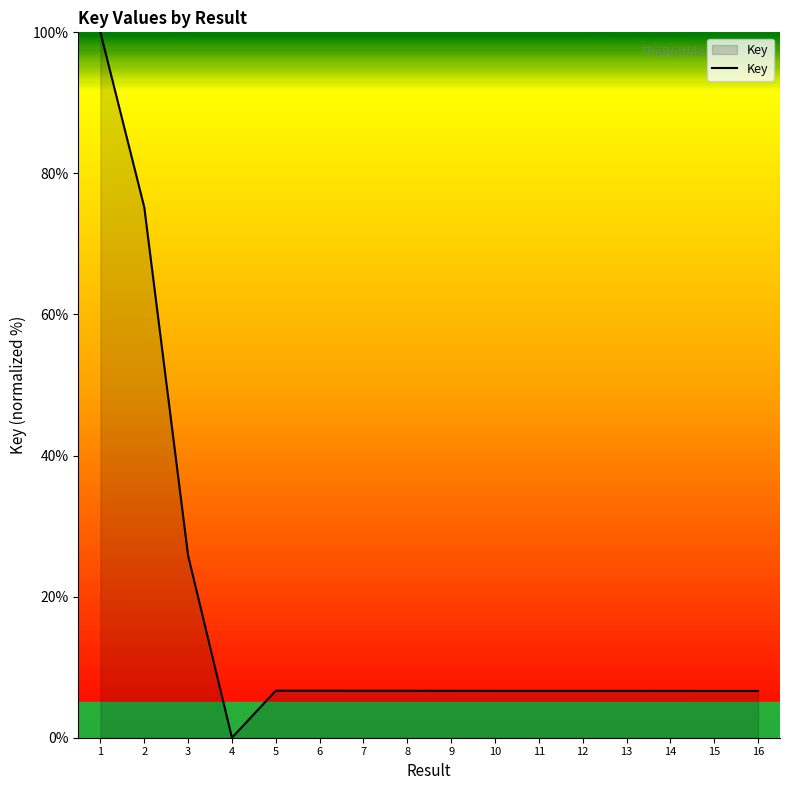

What value does the data have at 2?

75.2